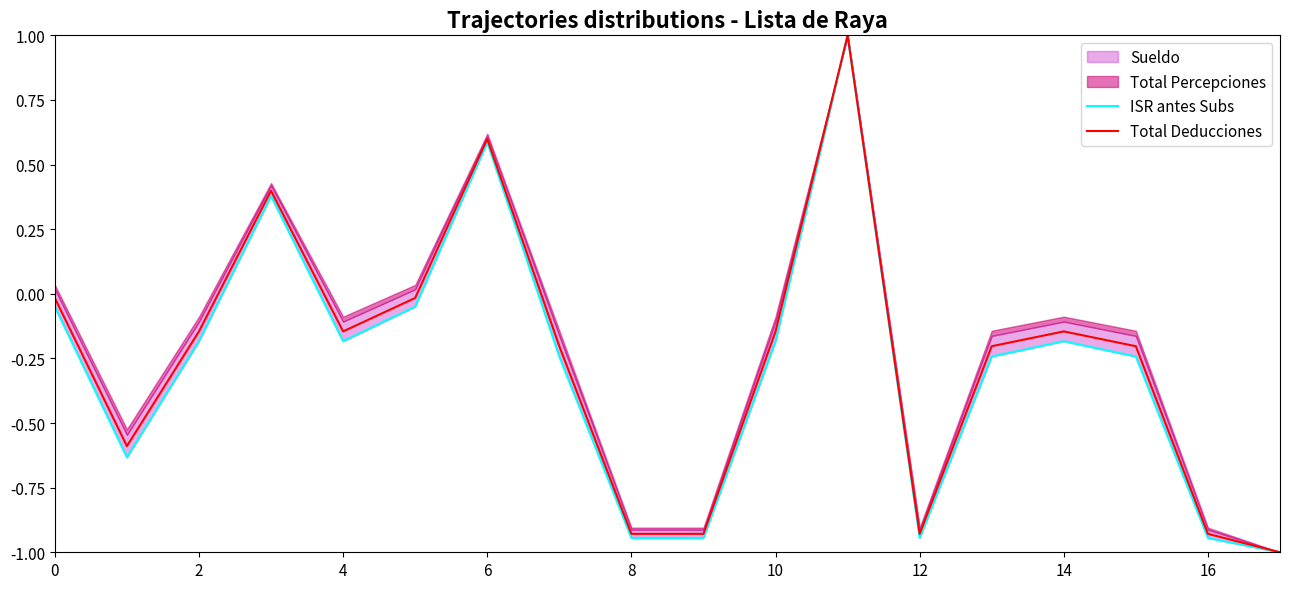

What is the minimum value for Total Deducciones?

-1.0